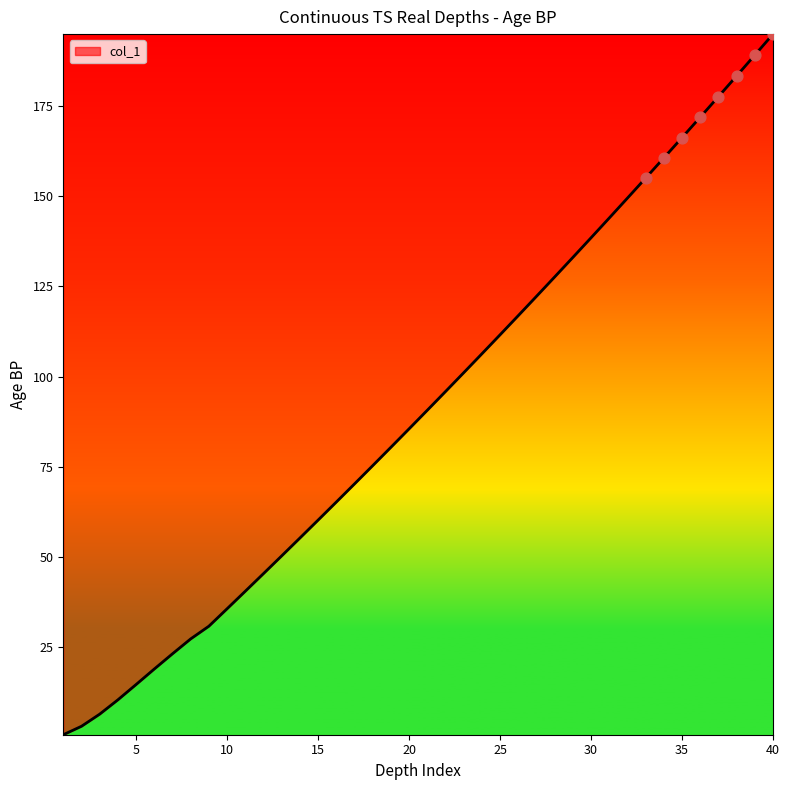

What is the difference between the maximum and minimum values?

194.1